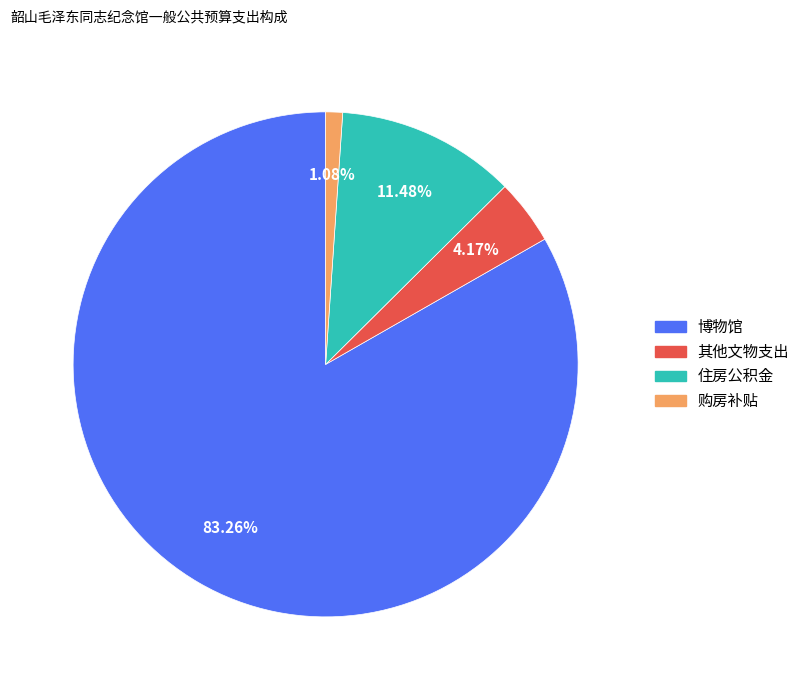

Is there a majority slice in this chart?

Yes